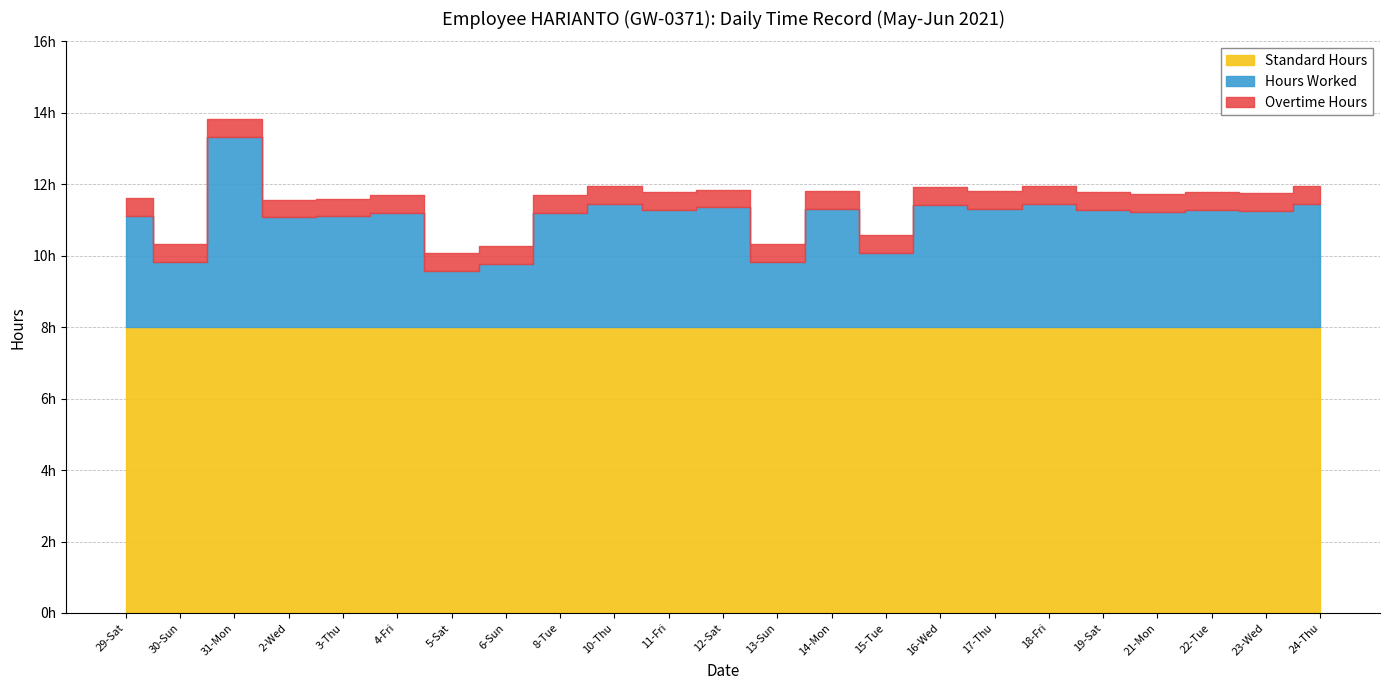

At how many categories does at least one series exceed 2?

23